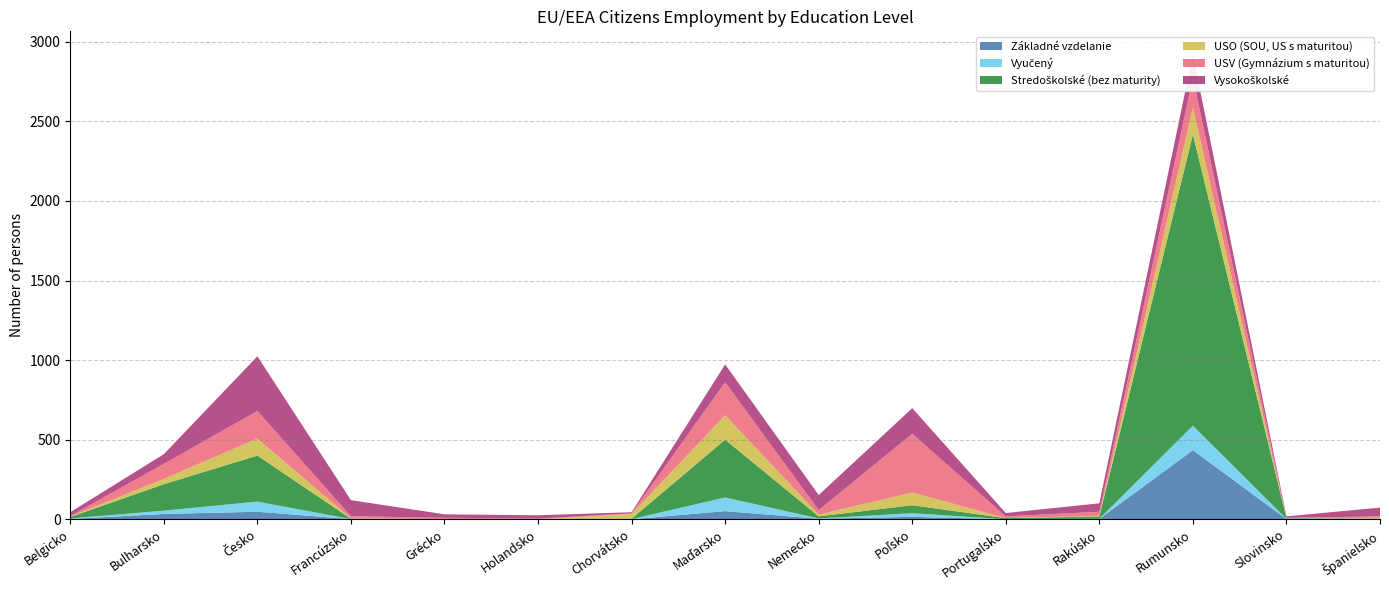

Reading right to left, list all the values displayed in this chart.

Základné vzdelanie: Španielsko=2	Slovinsko=1	Rumunsko=434	Rakúsko=2	Portugalsko=0	Poľsko=15	Nemecko=3	Maďarsko=51	Chorvátsko=0	Holandsko=0	Grécko=0	Francúzsko=1	Česko=47	Bulharsko=33	Belgicko=2
Vyučený: Španielsko=0	Slovinsko=2	Rumunsko=154	Rakúsko=1	Portugalsko=0	Poľsko=23	Nemecko=2	Maďarsko=86	Chorvátsko=1	Holandsko=0	Grécko=0	Francúzsko=0	Česko=64	Bulharsko=21	Belgicko=3
Stredoškolské (bez maturity): Španielsko=2	Slovinsko=4	Rumunsko=1830	Rakúsko=14	Portugalsko=7	Poľsko=50	Nemecko=13	Maďarsko=363	Chorvátsko=2	Holandsko=0	Grécko=0	Francúzsko=2	Česko=289	Bulharsko=166	Belgicko=9
USO (SOU, US s maturitou): Španielsko=5	Slovinsko=0	Rumunsko=168	Rakúsko=5	Portugalsko=0	Poľsko=80	Nemecko=11	Maďarsko=154	Chorvátsko=30	Holandsko=0	Grécko=1	Francúzsko=3	Česko=107	Bulharsko=34	Belgicko=2
USV (Gymnázium s maturitou): Španielsko=9	Slovinsko=2	Rumunsko=188	Rakúsko=25	Portugalsko=11	Poľsko=369	Nemecko=28	Maďarsko=207	Chorvátsko=4	Holandsko=4	Grécko=8	Francúzsko=13	Česko=173	Bulharsko=94	Belgicko=4
Vysokoškolské: Španielsko=55	Slovinsko=9	Rumunsko=146	Rakúsko=53	Portugalsko=21	Poľsko=161	Nemecko=95	Maďarsko=112	Chorvátsko=7	Holandsko=21	Grécko=22	Francúzsko=101	Česko=344	Bulharsko=61	Belgicko=24